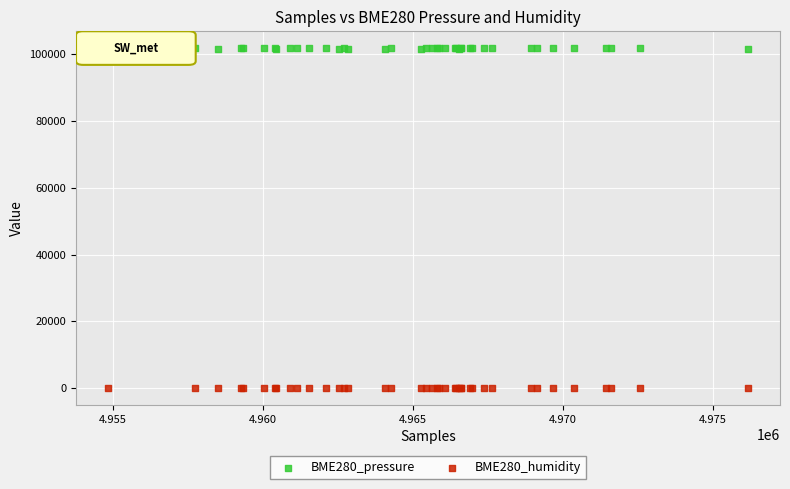

What are all the series names shown in the legend?

BME280_pressure, BME280_humidity